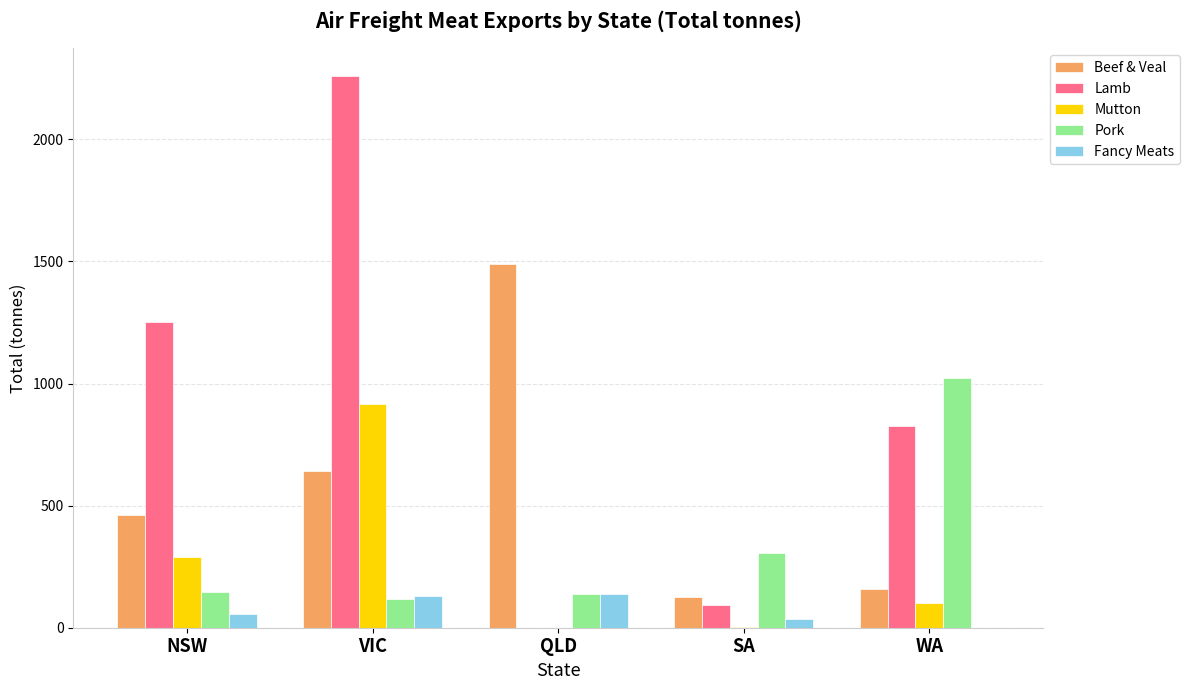

What is the difference between the Pork values at WA and VIC?

906.3